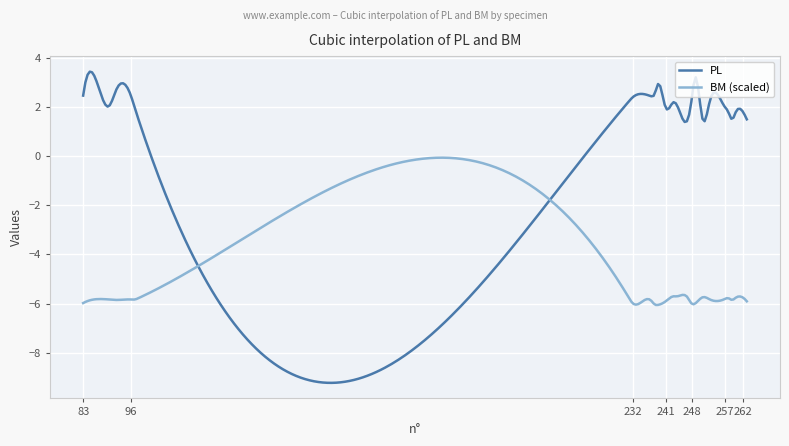

What is the highest value of the PL series?

3.4